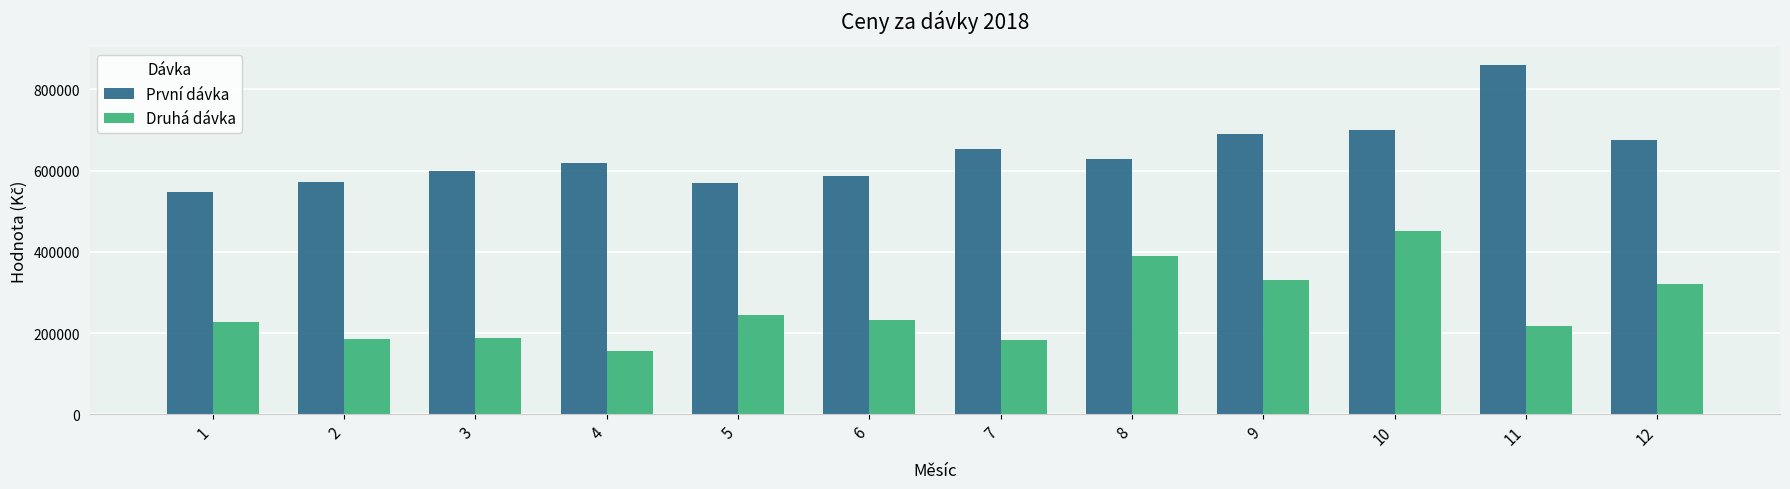

Where is Druhá dávka nearest to the value 303318?

12